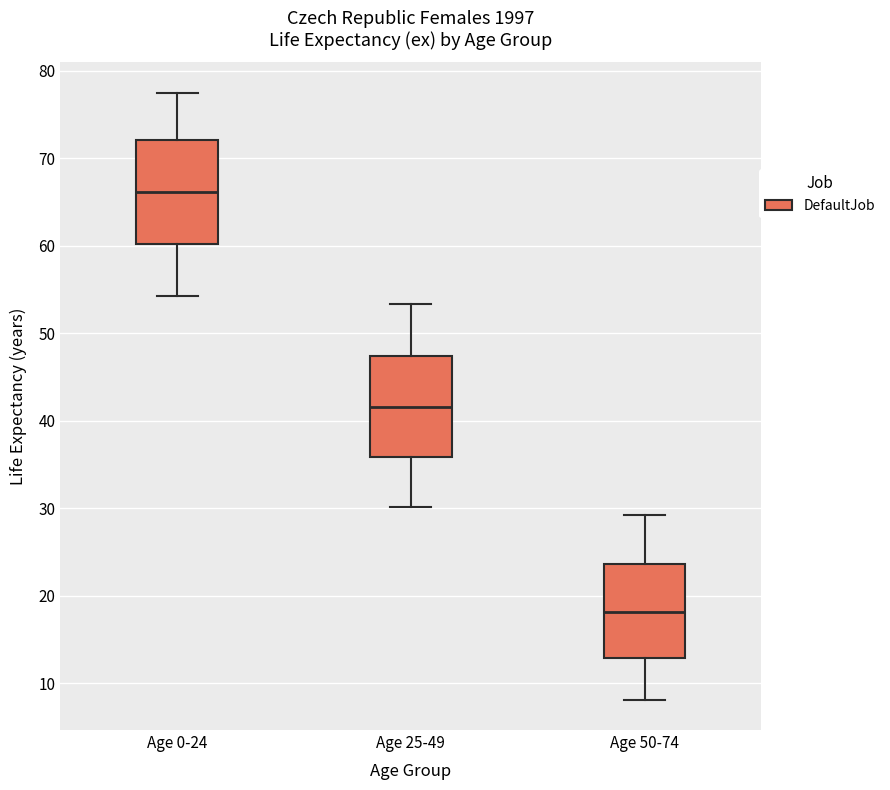

Reading left to right, read every box against the y-axis: the position of its median line, the range the box covers, and the ends of its whiskers. The values are not printed on the chart, so give them approximately, as read against the axis.

Age 0-24: median 66, box 60 to 72, whiskers 54 to 77
Age 25-49: median 42, box 36 to 47, whiskers 30 to 53
Age 50-74: median 18, box 13 to 24, whiskers 8 to 29